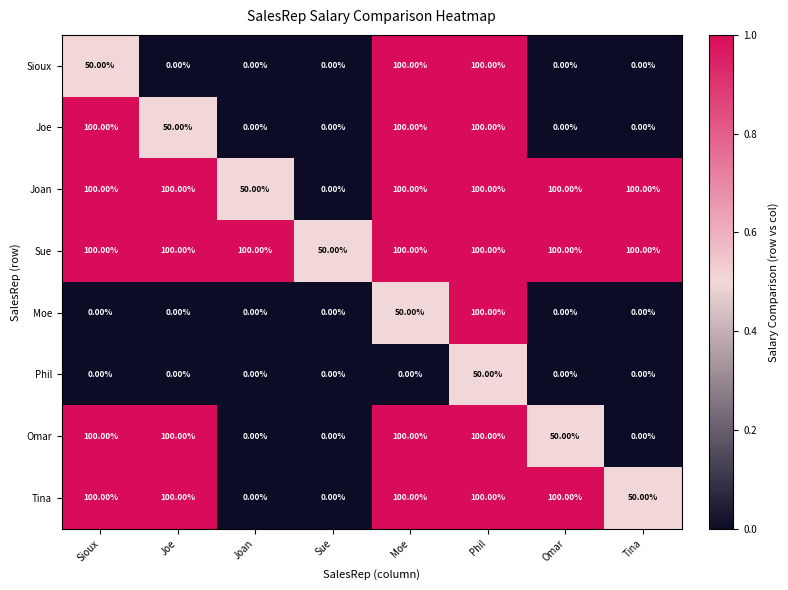

At which label is Omar closest to 50?

Omar